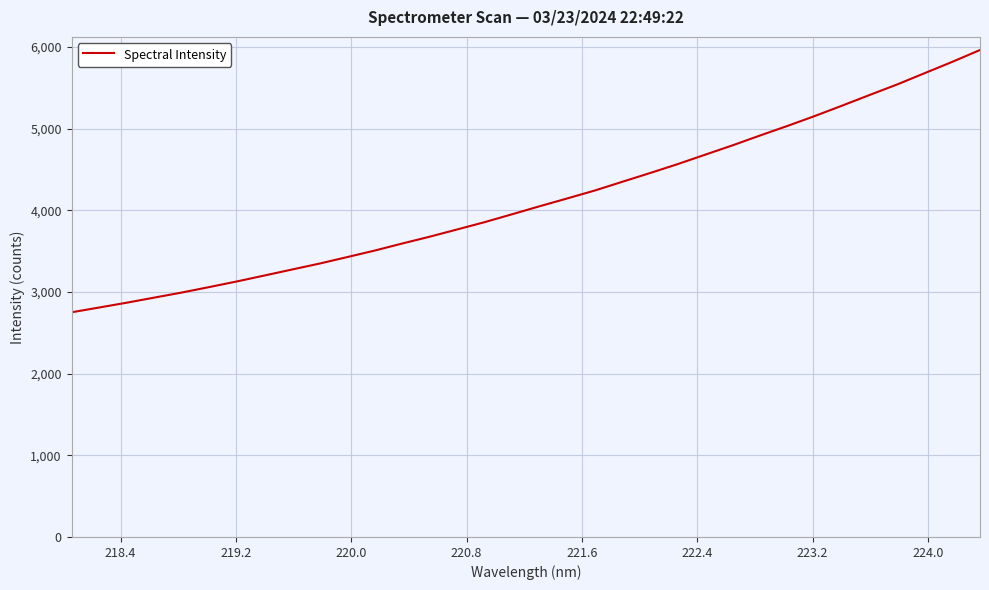

Does the chart have visible grid lines?

Yes